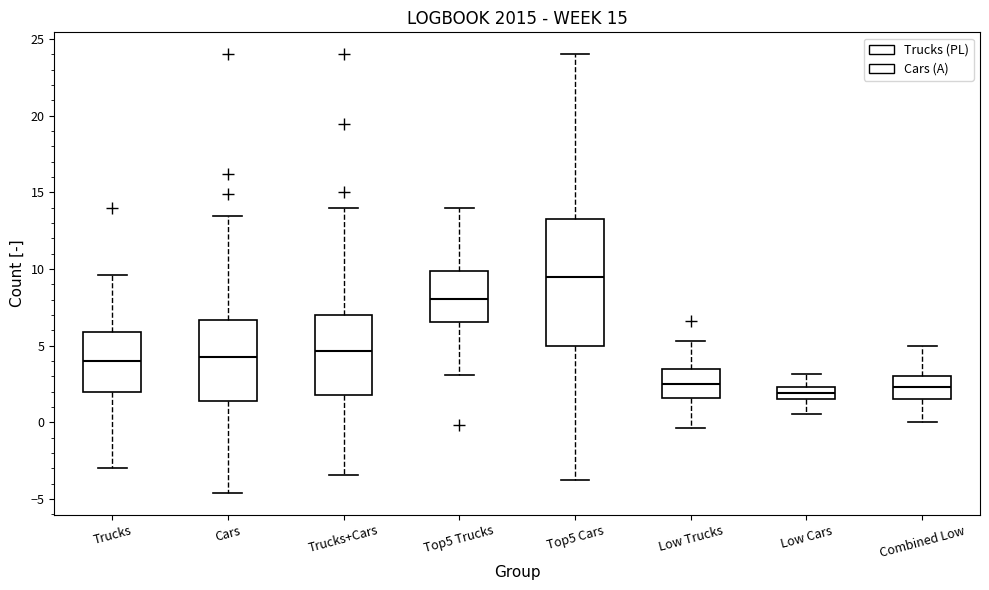

Comparing the boxes themselves (not the whiskers), which one is the tallest?

Top5 Cars